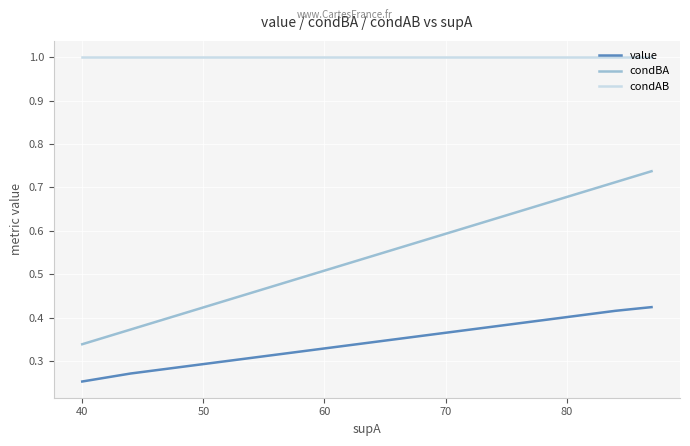

At how many categories does at least one series exceed 0?

8